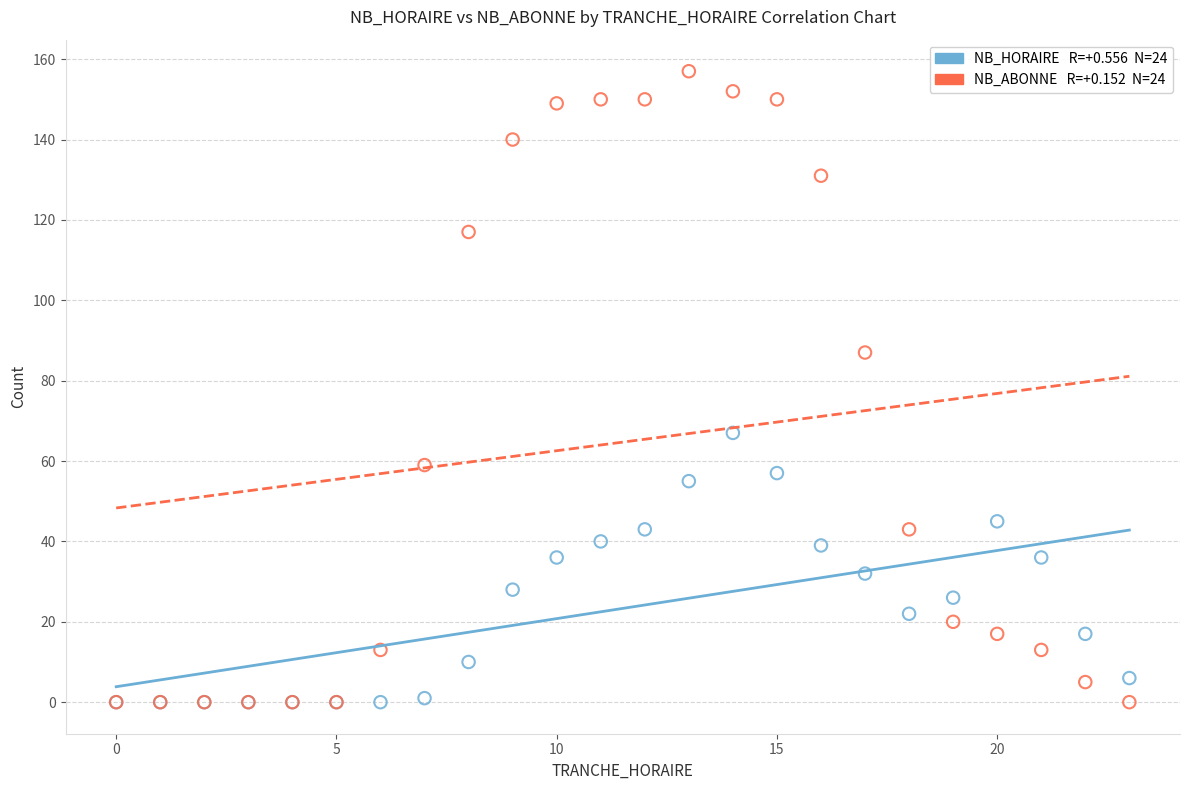

Across all series, what Y value is closest to 78?

87